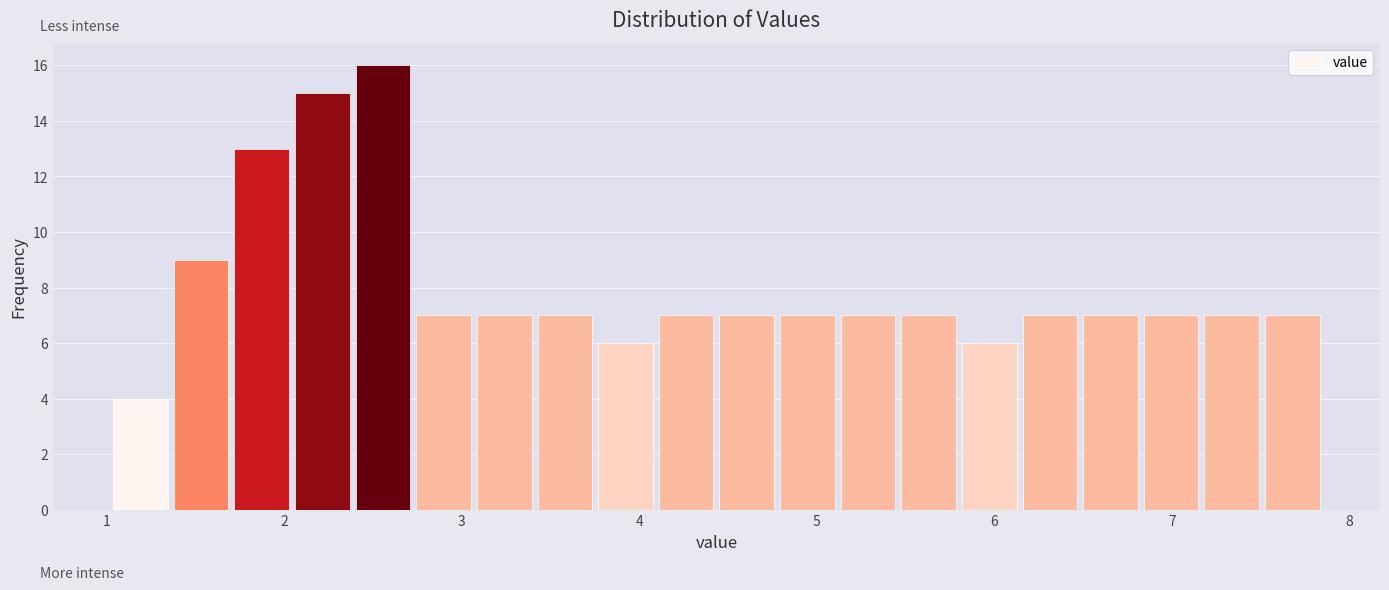

Read against the x-axis, roughly where is the centre of the tallest bar?

2.6